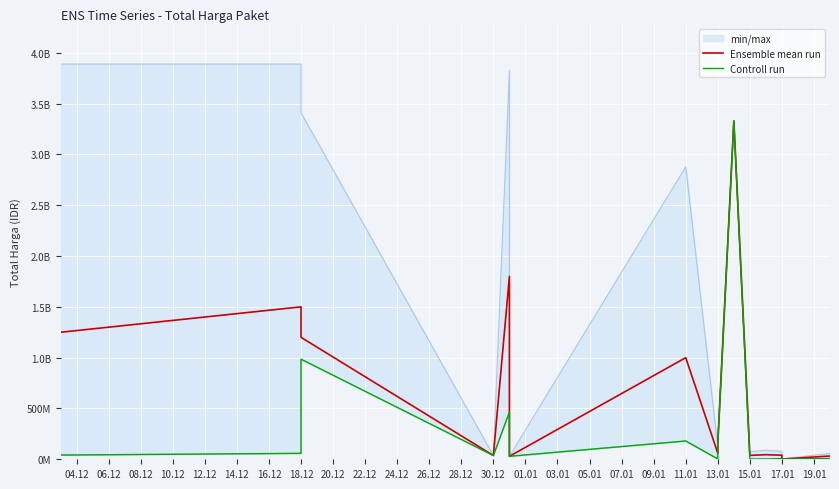

How many lines are shown in the chart?

2